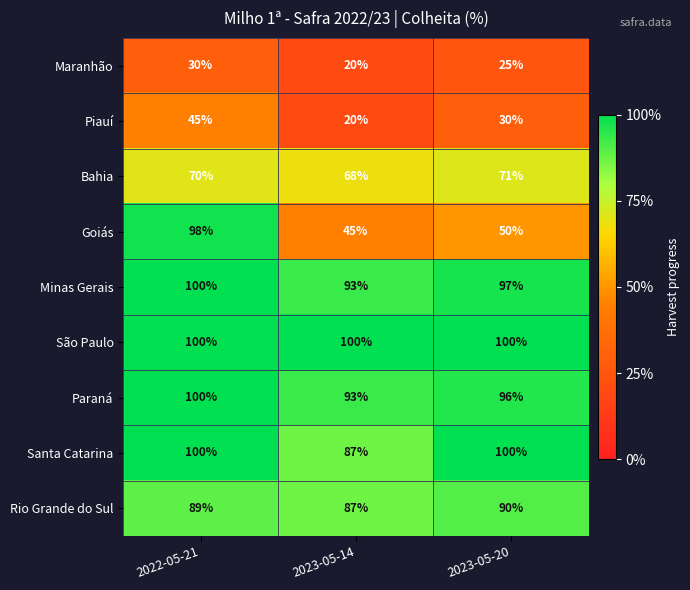

Which series has the widest spread of values?

Goiás